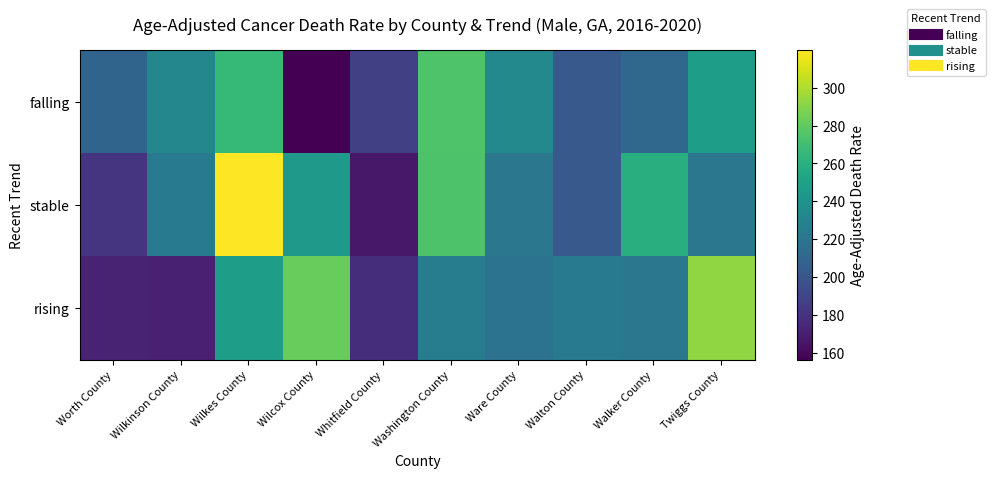

How many distinct data groups are displayed?

3